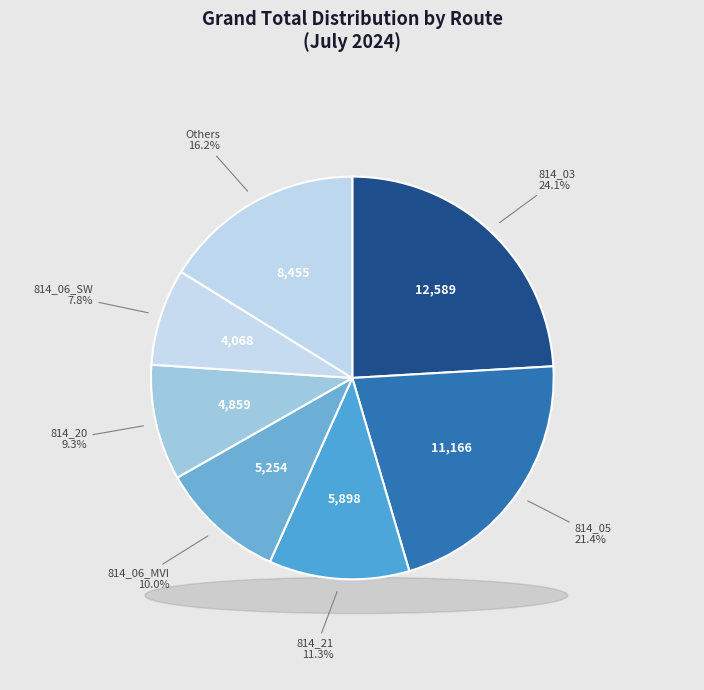

To the nearest percent, what percentage of the pie is 814_03?

24%